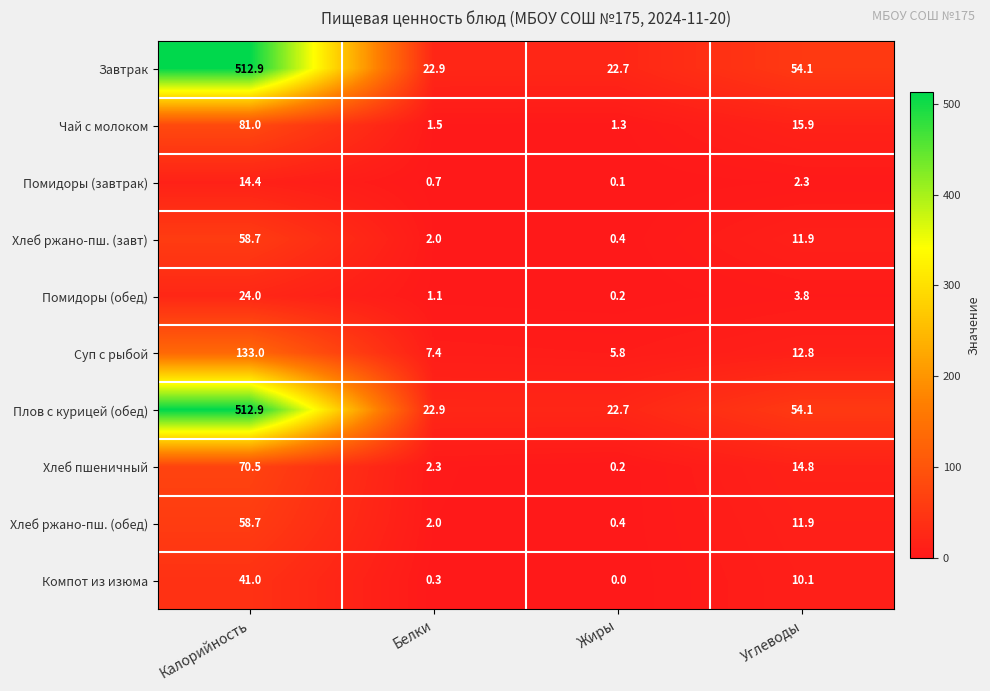

At how many categories does at least one series exceed 34?

2